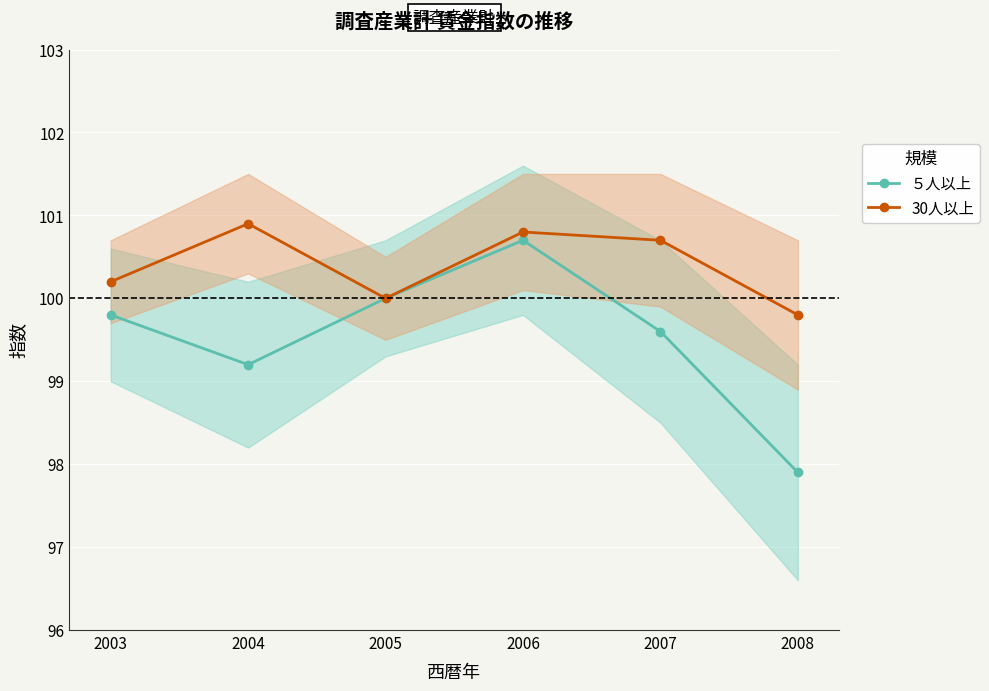

True or false: ５人以上 has a value of 100.7 at 2006.

True